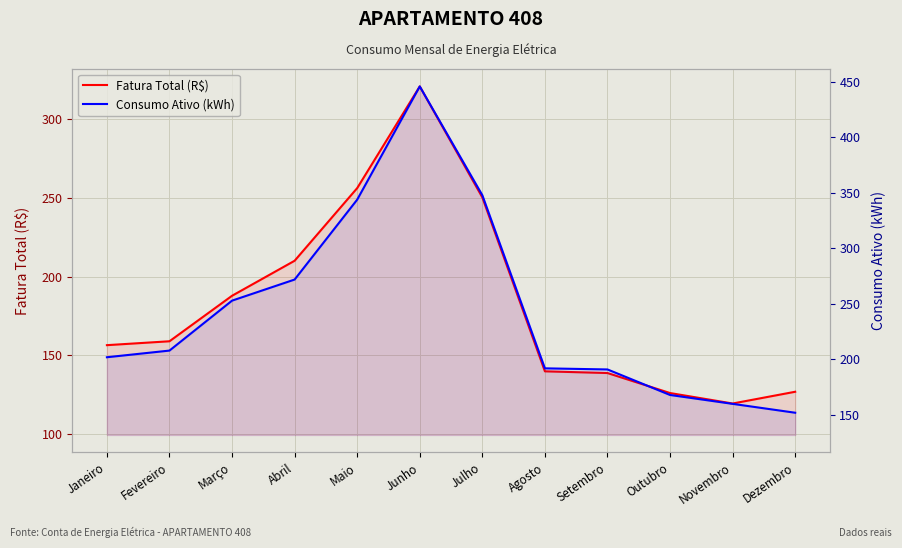

The Consumo Ativo (kWh) series shows 191.0 at Setembro. True or false?

True